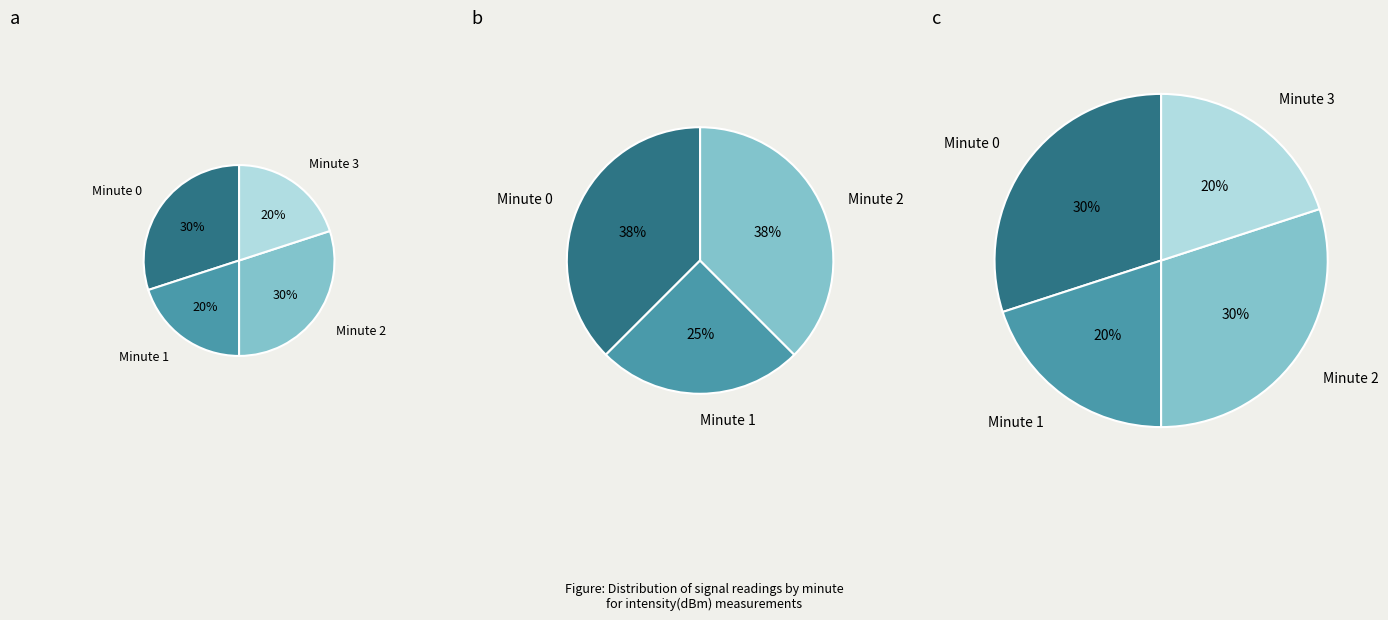

To the nearest percent, what is the average slice percentage?

25%